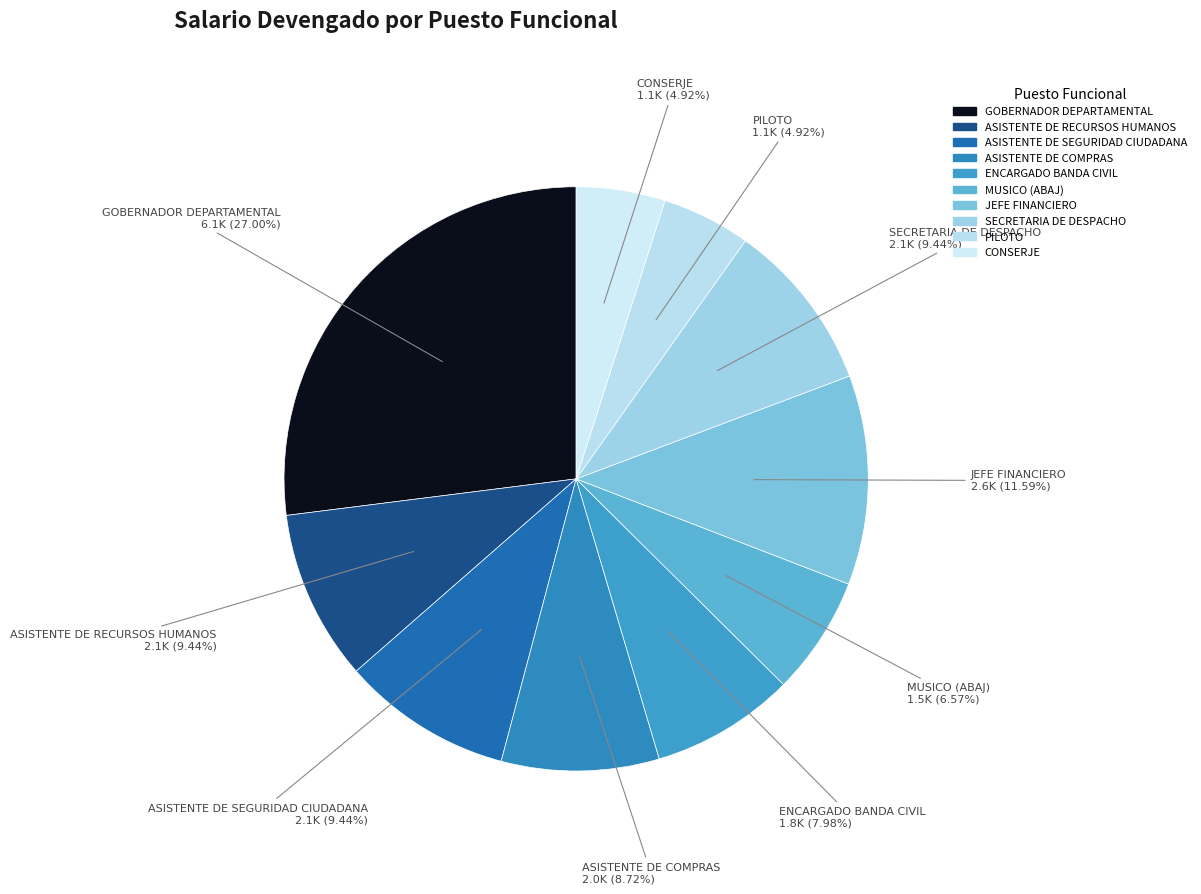

Which slice is the largest?

GOBERNADOR DEPARTAMENTAL